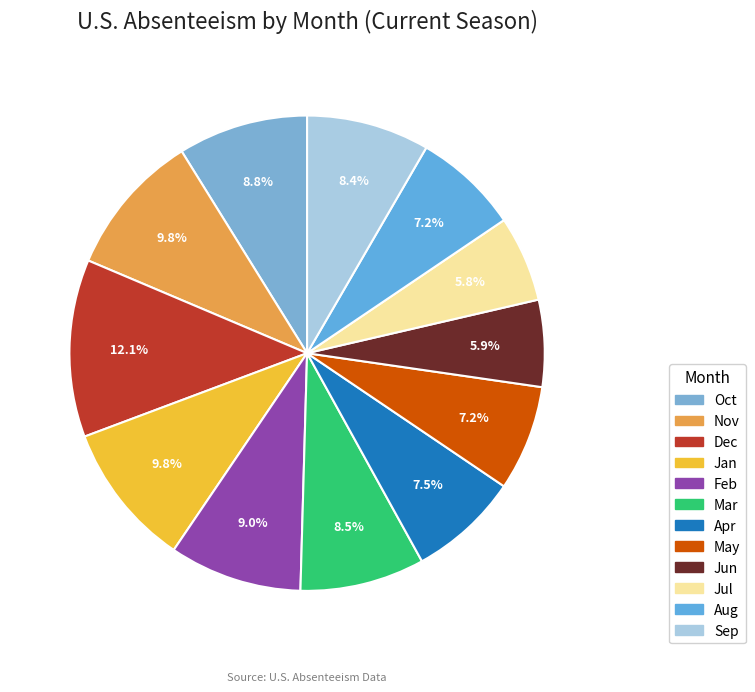

Is it true that Mar is 1% of the pie?

False